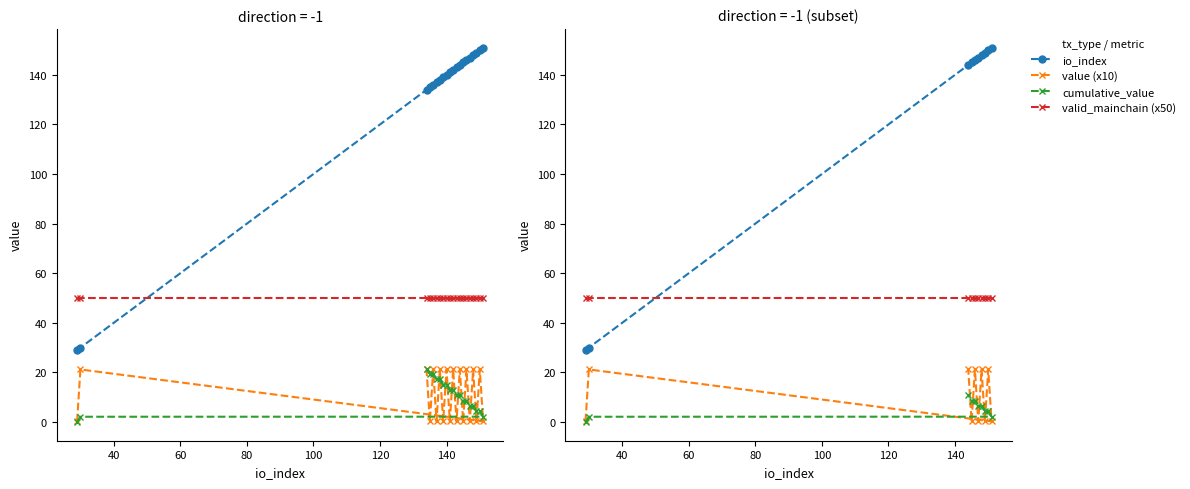

How many values in the cumulative_value series exceed 6?

5